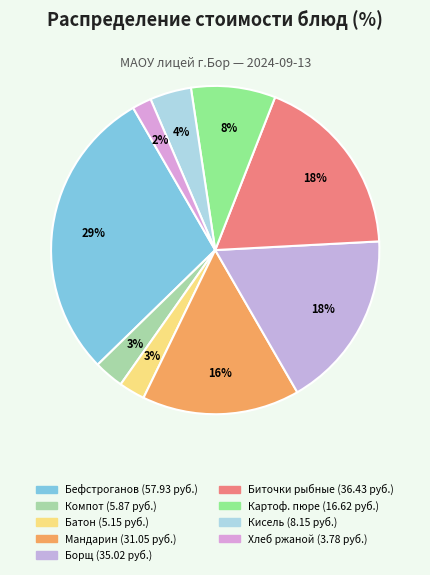

How many slices are in this pie chart?

9